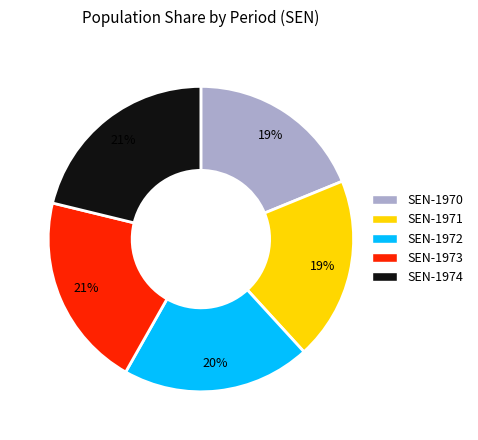

To the nearest percent, what is the combined percentage of SEN-1972 and SEN-1970?

39%